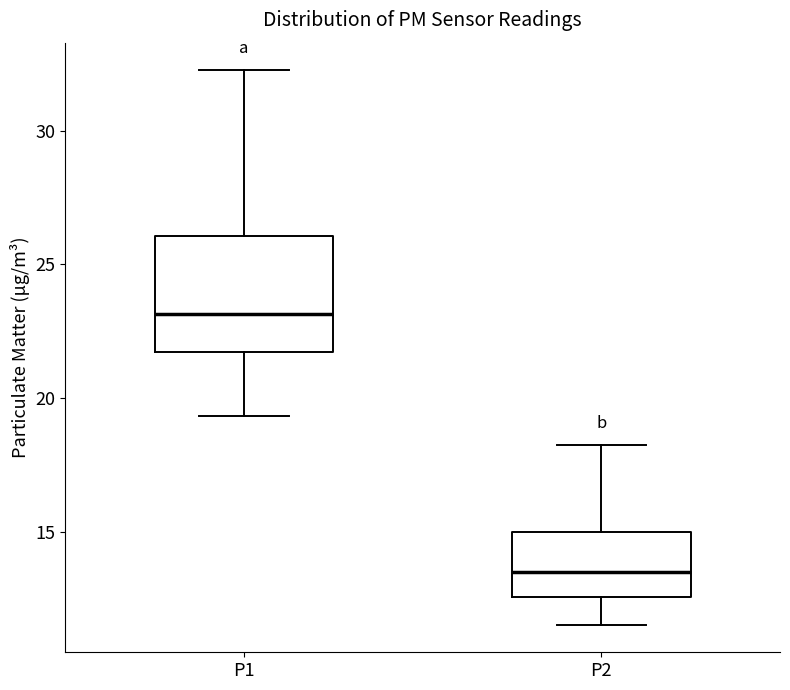

Reading left to right, read every box against the y-axis: the position of its median line, the range the box covers, and the ends of its whiskers. The values are not printed on the chart, so give them approximately, as read against the axis.

P1: median 23.0, box 21.5 to 26.0, whiskers 19.5 to 32.5
P2: median 13.5, box 12.5 to 15.0, whiskers 11.5 to 18.0